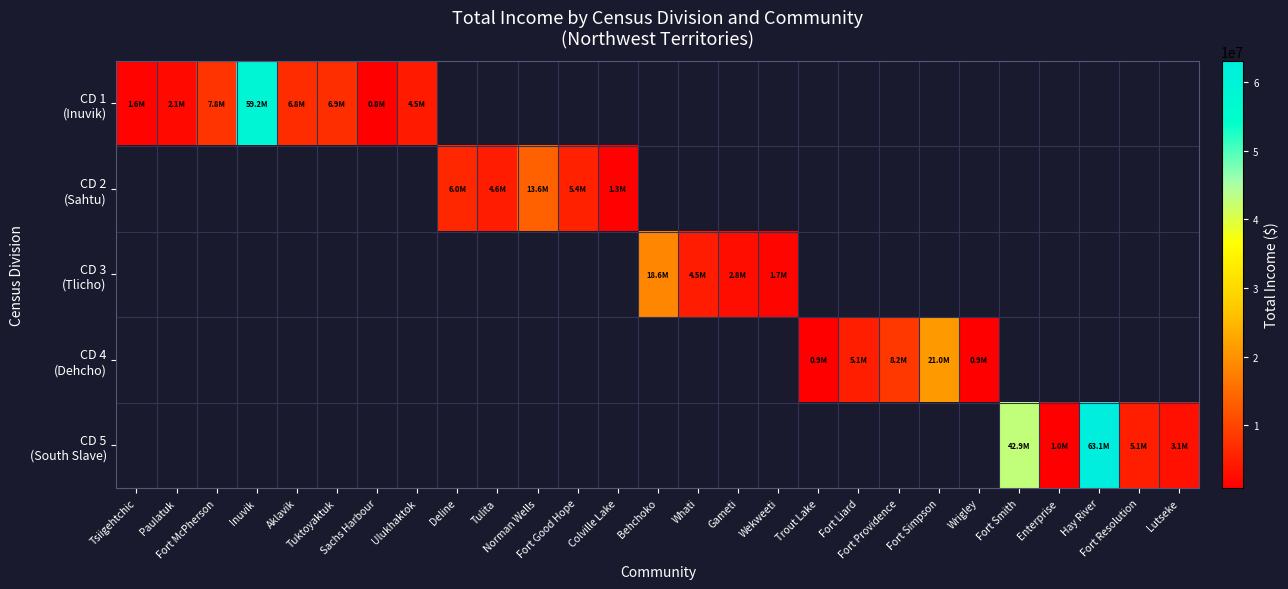

Where is CD 1 (Inuvik) nearest to the value 30004000?

Fort McPherson